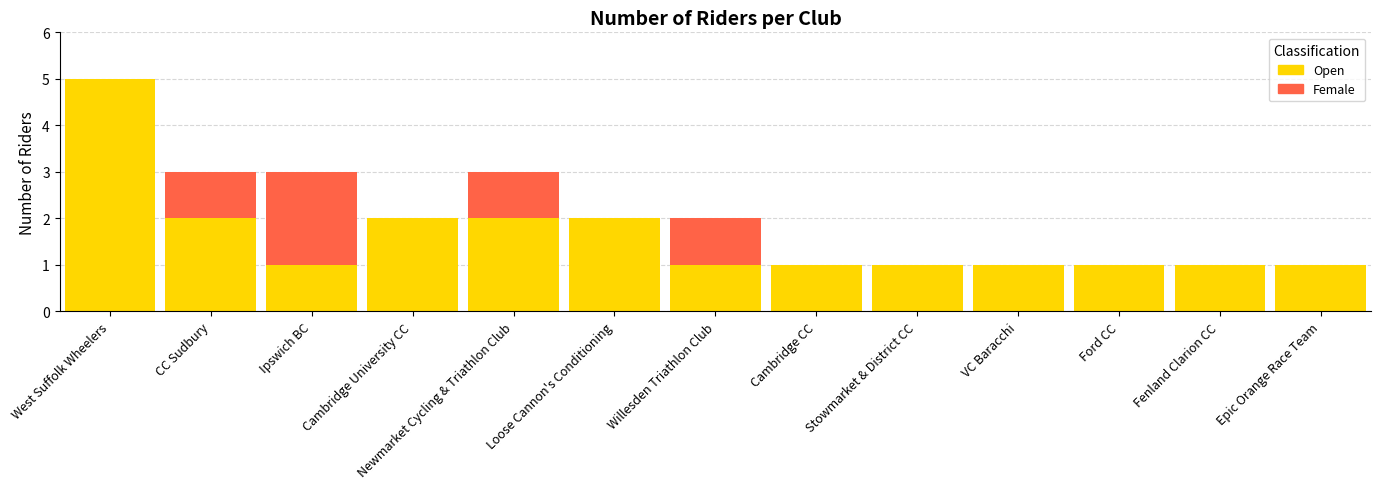

Count the number of data series in this chart.

2